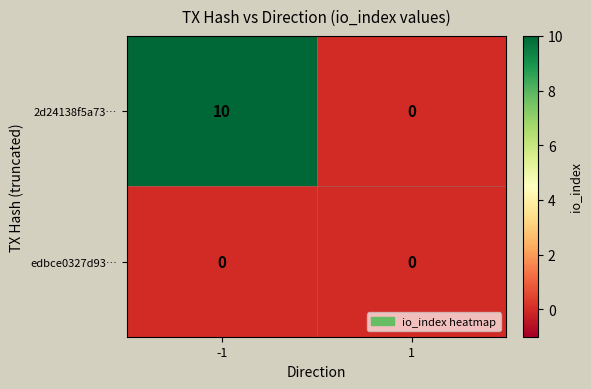

Reading left to right, extract all data points from this chart.

2d24138f5a73…: 10	0
edbce0327d93…: 0	0